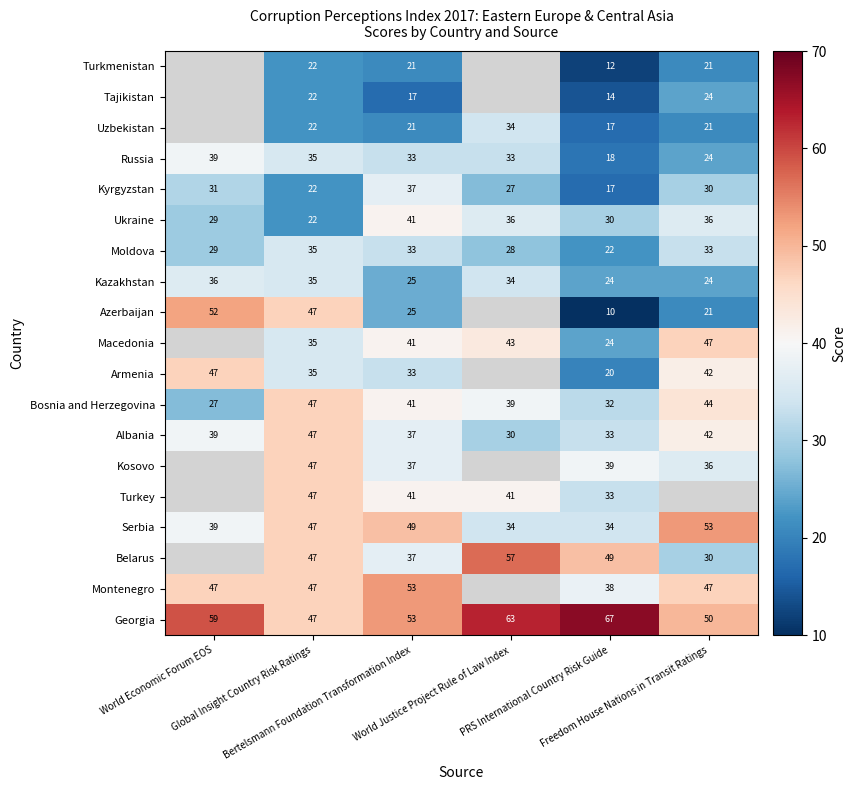

At how many categories does at least one series exceed 32?

6